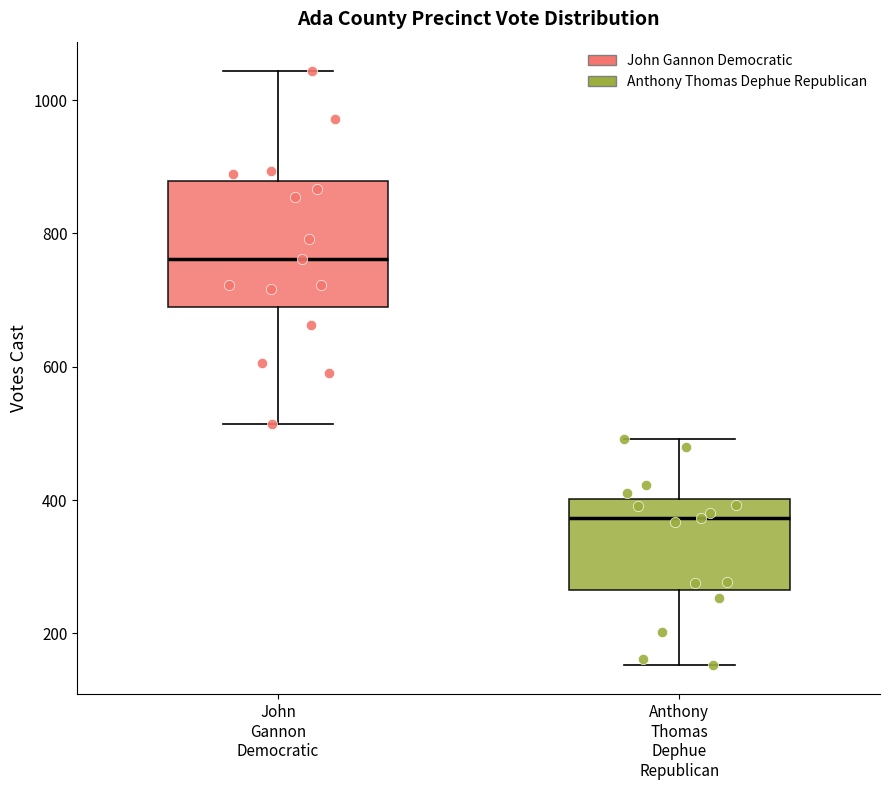

Which box's median line is the lowest?

Anthony Thomas Dephue Republican